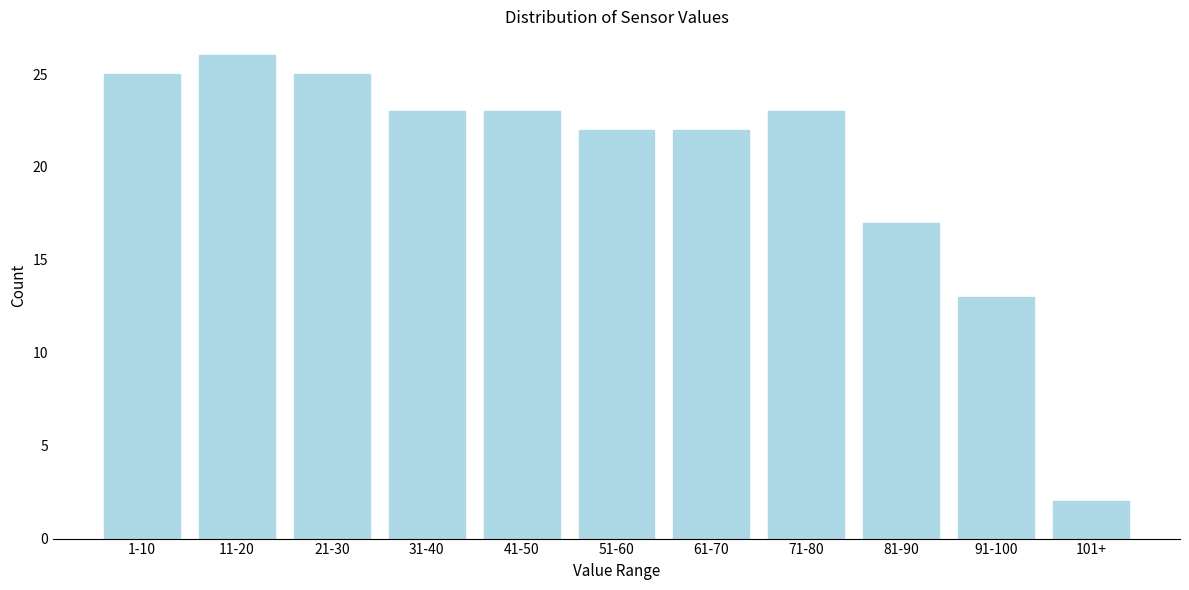

Reading left to right, extract all data points from this chart.

1-10=25	11-20=26	21-30=25	31-40=23	41-50=23	51-60=22	61-70=22	71-80=23	81-90=17	91-100=13	101+=2